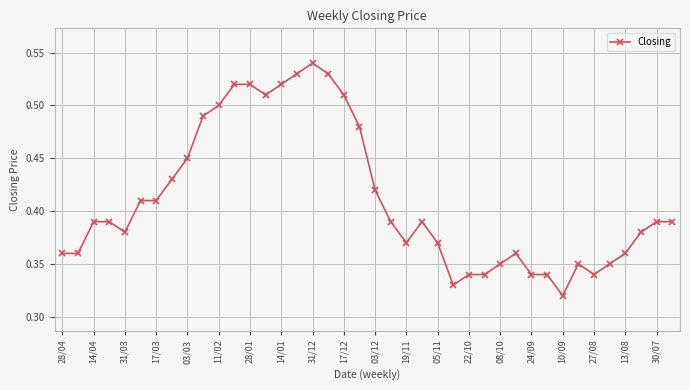

How many values are between 0 and 1?

40